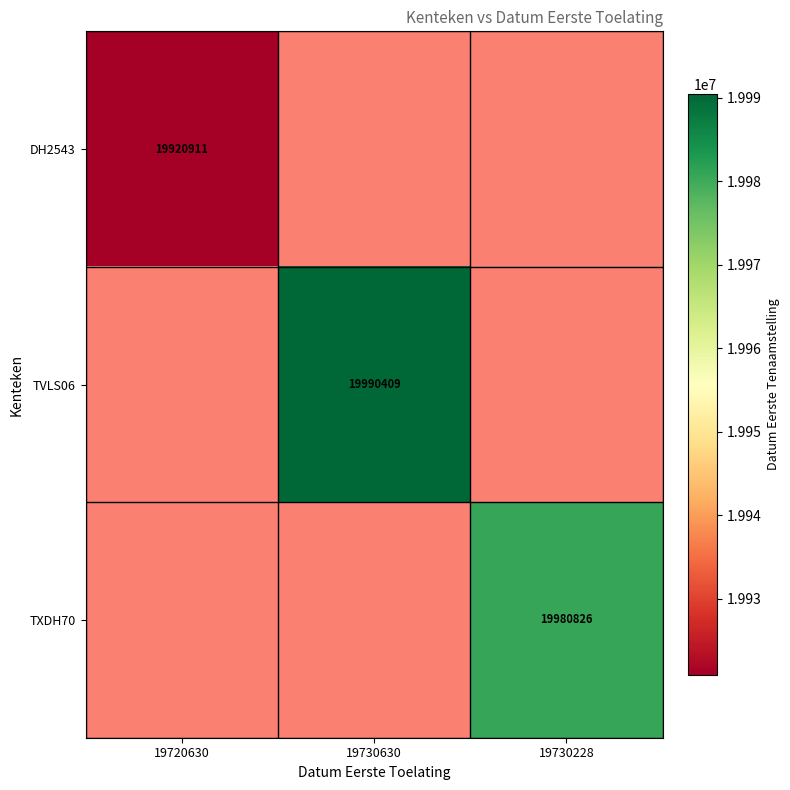

At which category does the chart reach its peak across all series?

19730630